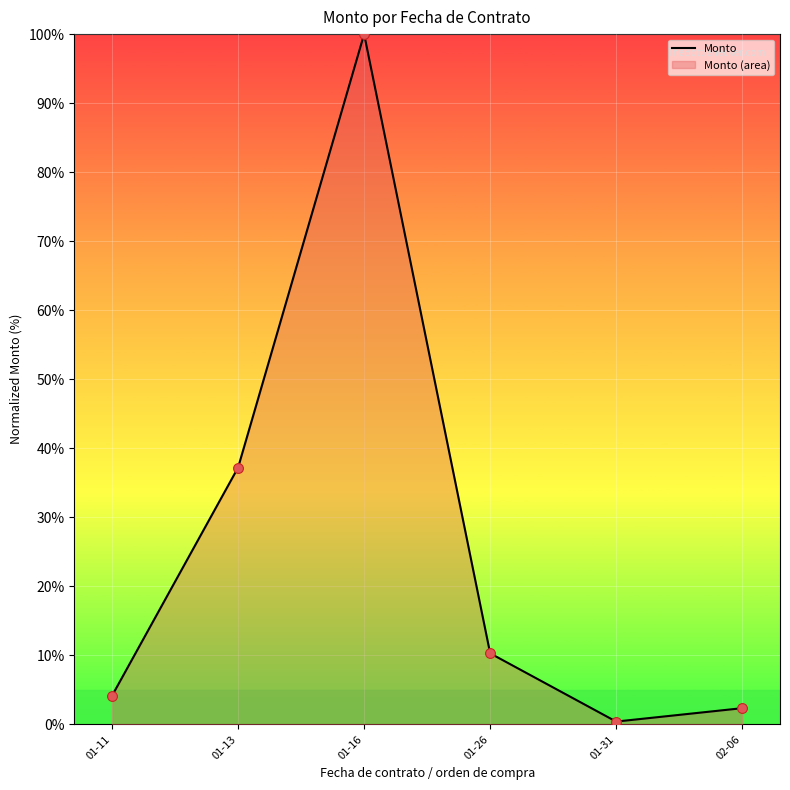

What is the change in value from 01-31 to 02-06?

+1.9